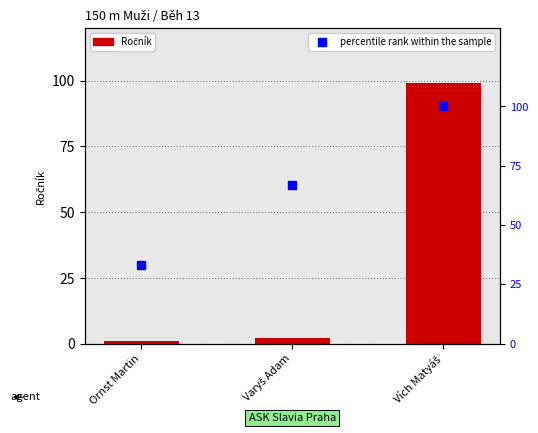

At which category is the sum across all series the highest?

Vích Matyáš